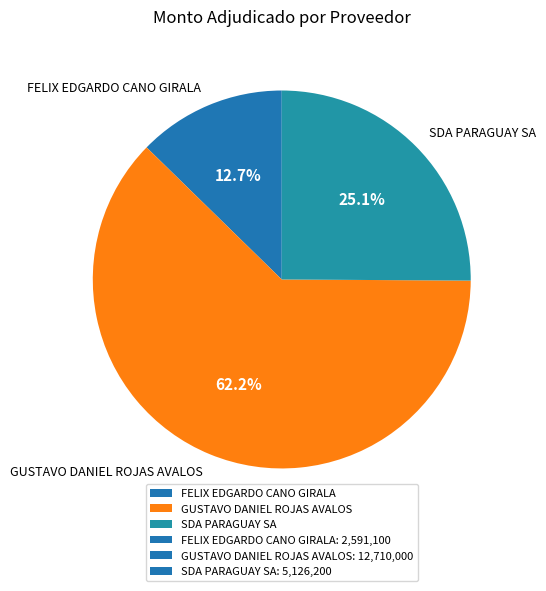

To the nearest percent, what percentage of the pie is GUSTAVO DANIEL ROJAS AVALOS?

62%